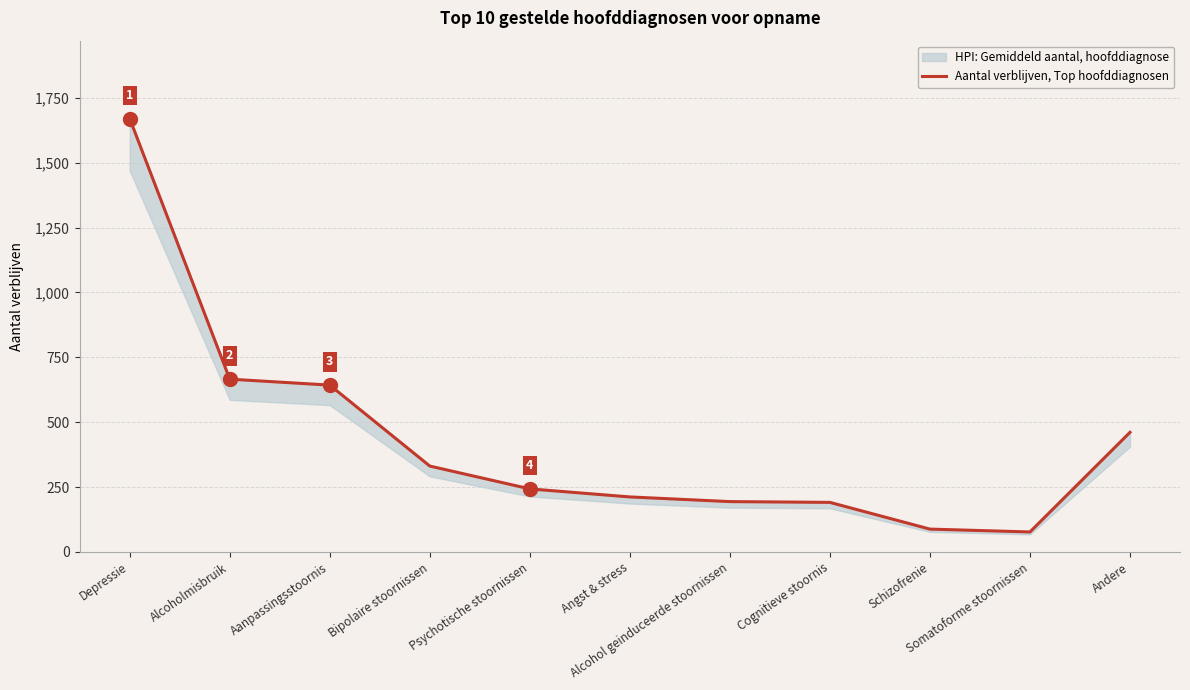

Where is the first local minimum?

Somatoforme stoornissen